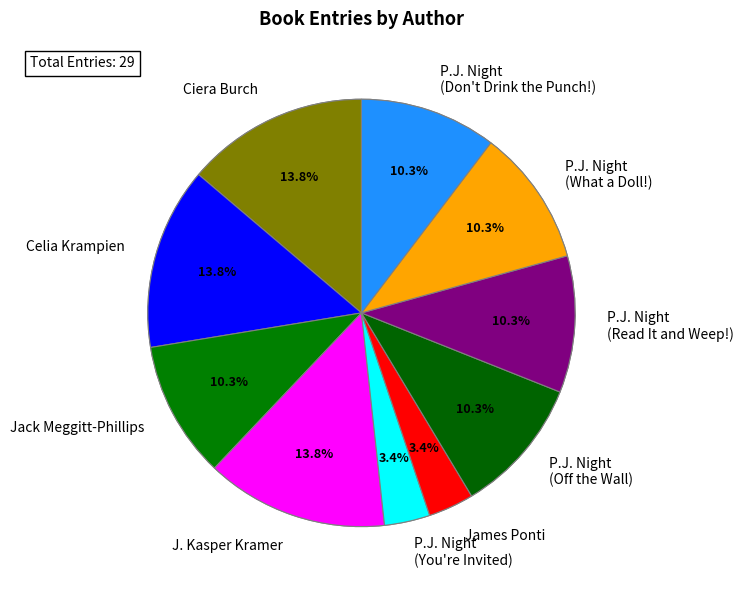

To the nearest percent, what is the average slice percentage?

10%